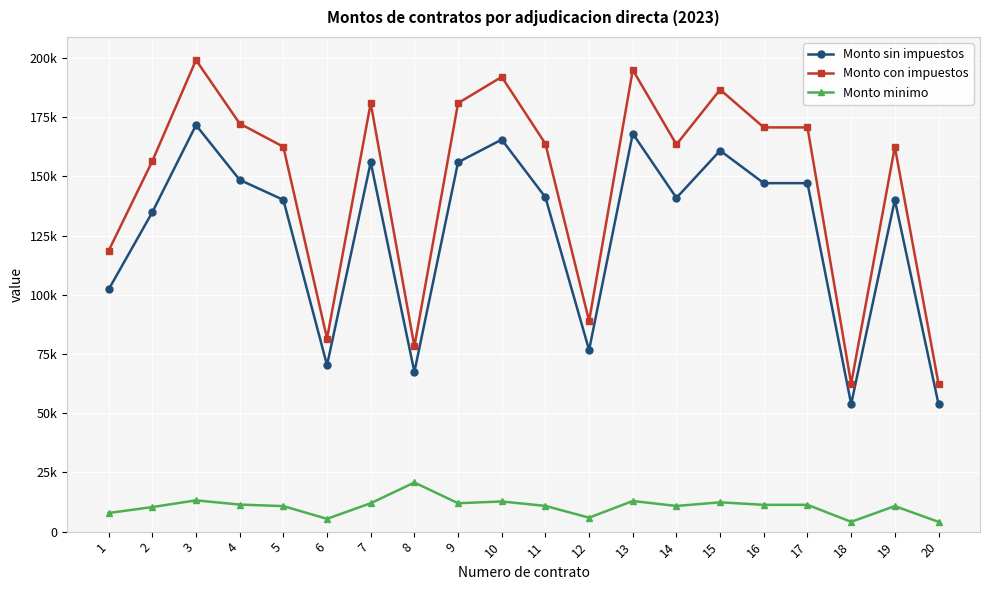

List the series in order of their peak value, lowest first.

Monto minimo, Monto sin impuestos, Monto con impuestos